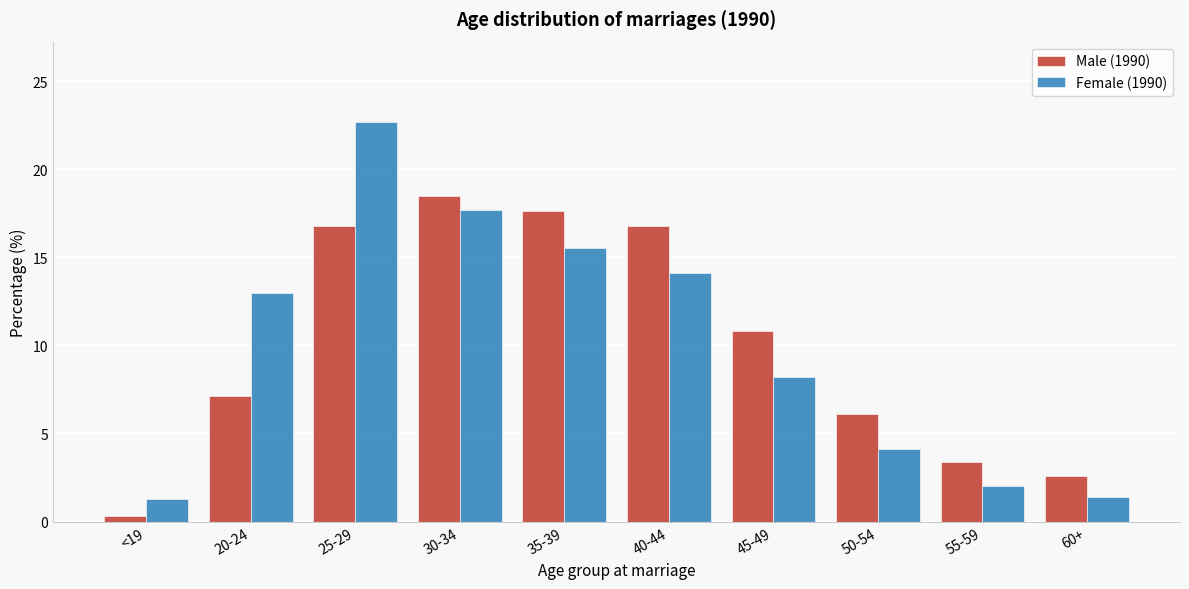

At 60+, list the series in order from smallest to largest.

Female (1990), Male (1990)